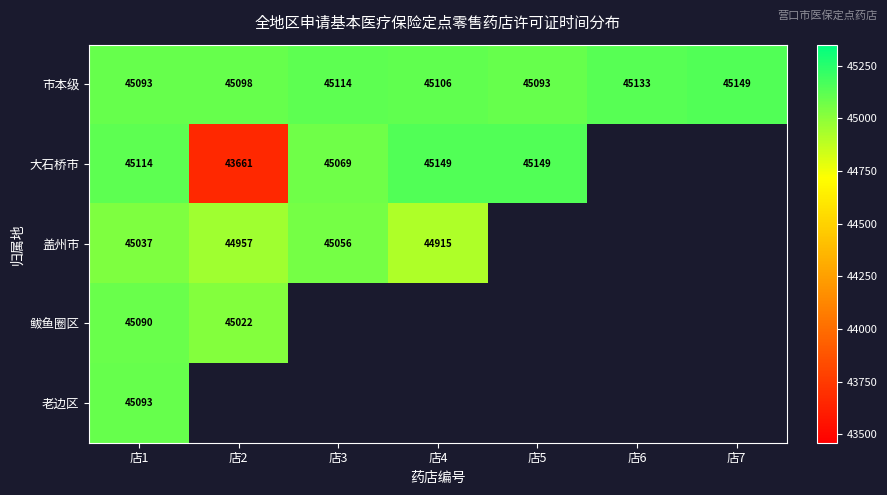

At which label does 市本级 first exceed 45106?

店3